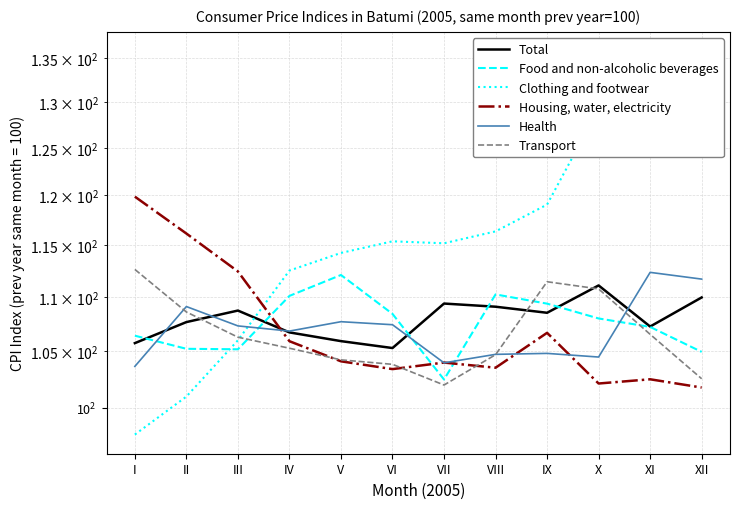

True or false: Health has a value of 23.7 at XII.

False